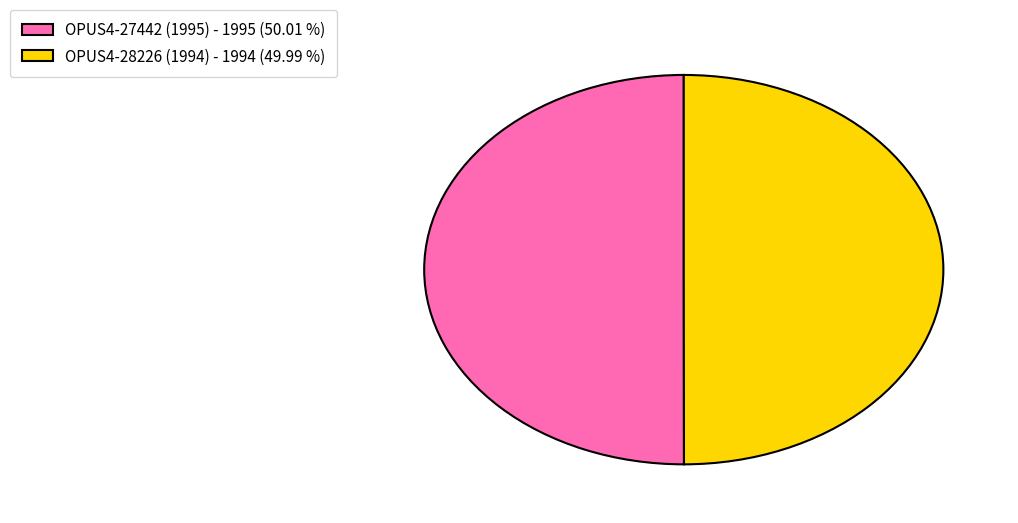

Is the sum of OPUS4-27442 (1995) and OPUS4-28226 (1994) greater than half?

Yes